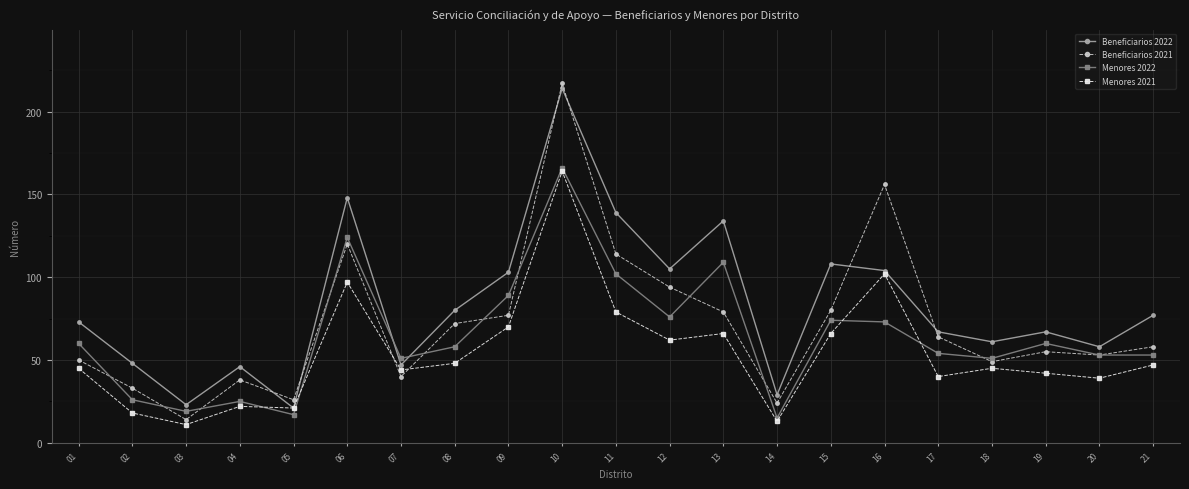

What is the spread (max minus min) of values at 15?

42